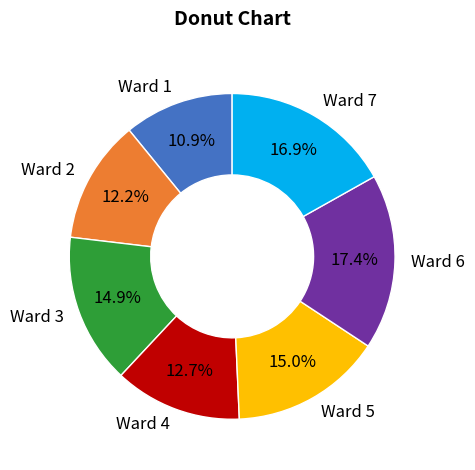

How many segments does this pie chart have?

7